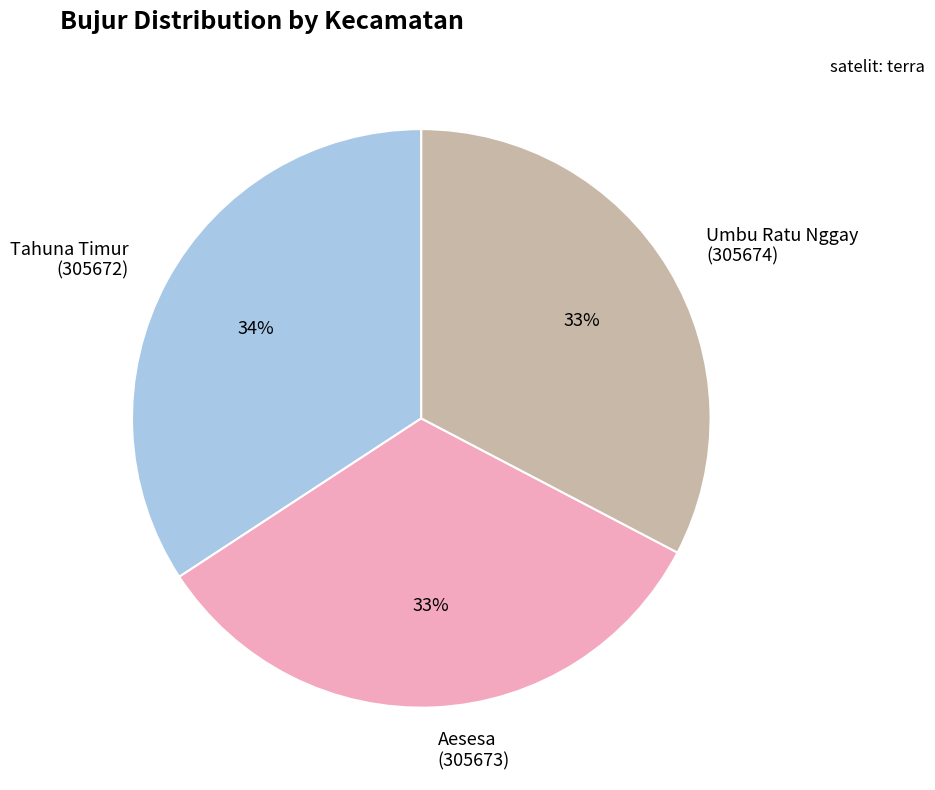

Does any single category account for the majority?

No